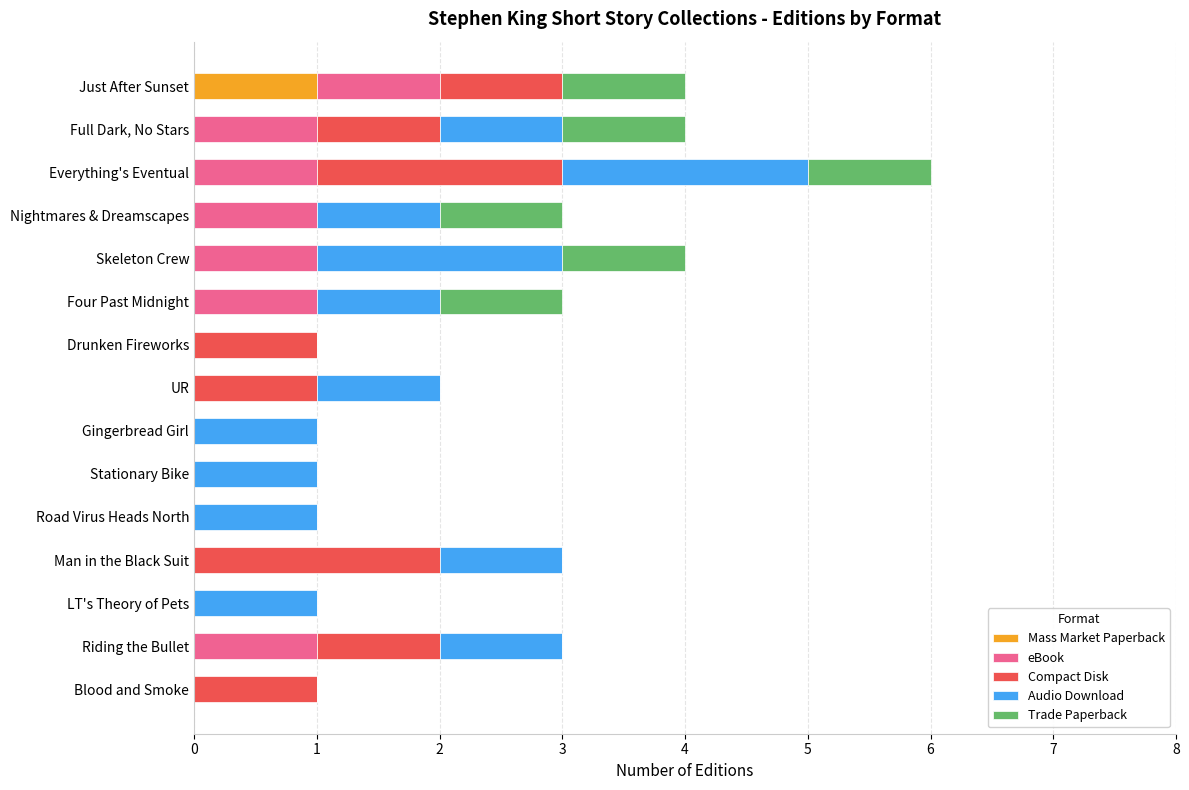

At which label does Mass Market Paperback reach its peak?

Just After Sunset